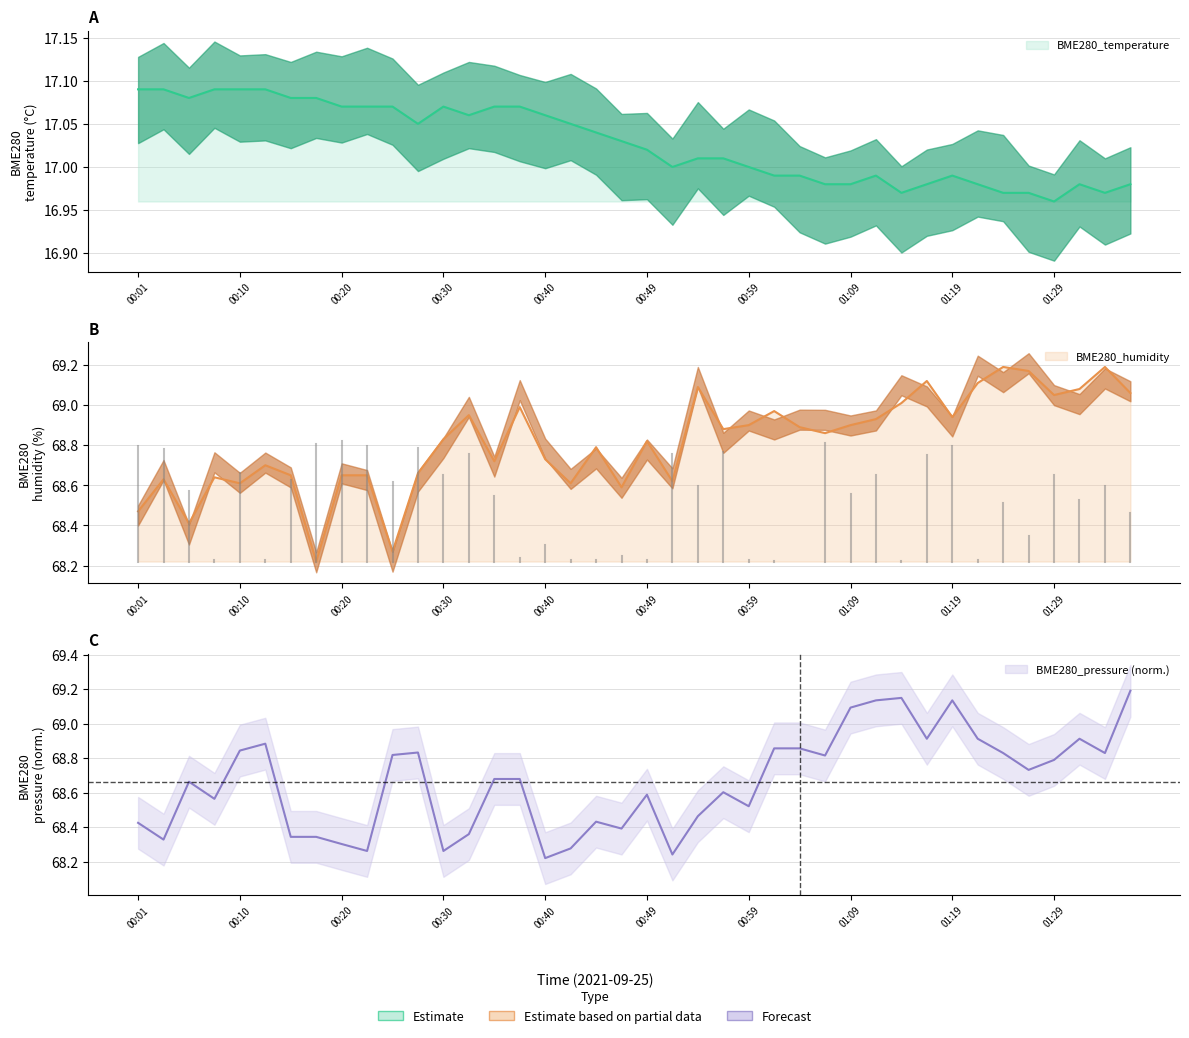

Does the chart display data point markers on the line(s)?

No